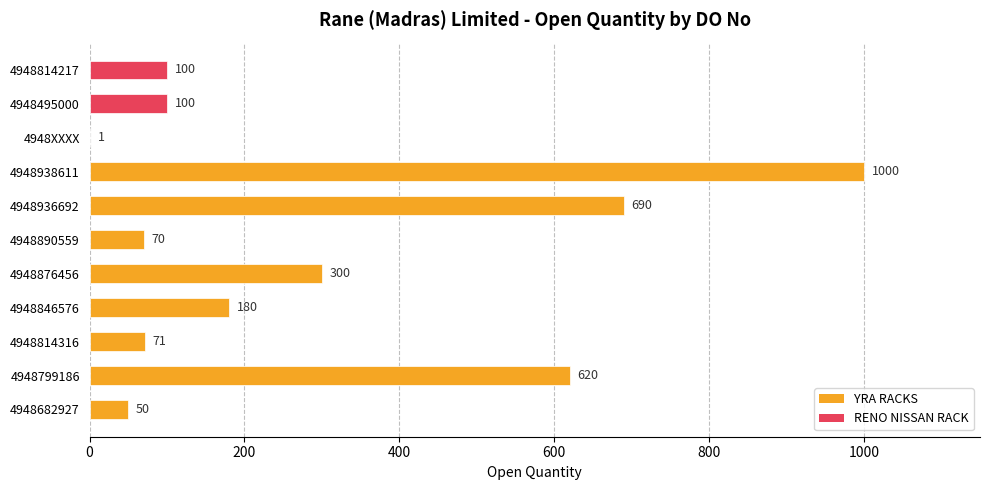

The chart shows a value of 234 at 4948799186. True or false?

False